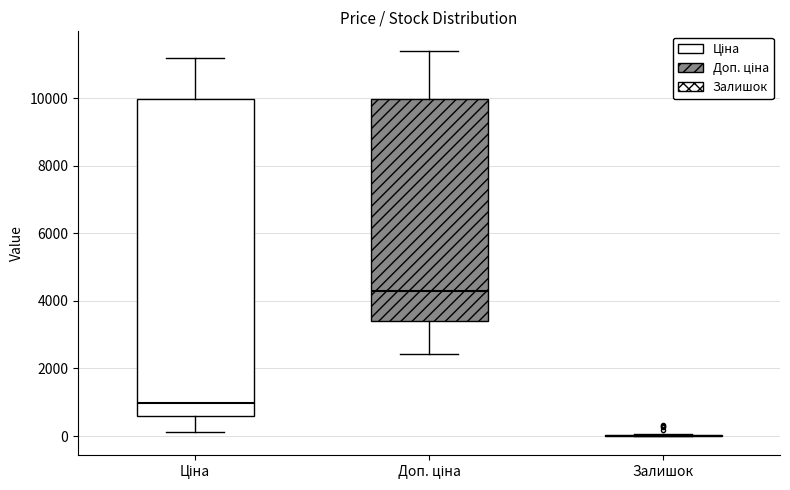

Reading left to right, read every box against the y-axis: the position of its median line, the range the box covers, and the ends of its whiskers. The values are not printed on the chart, so give them approximately, as read against the axis.

Ціна: median 1000, box 600 to 10000, whiskers 200 to 11200
Доп. ціна: median 4200, box 3400 to 10000, whiskers 2400 to 11400
Залишок: box collapsed to a line at 0, whiskers 0 to 0